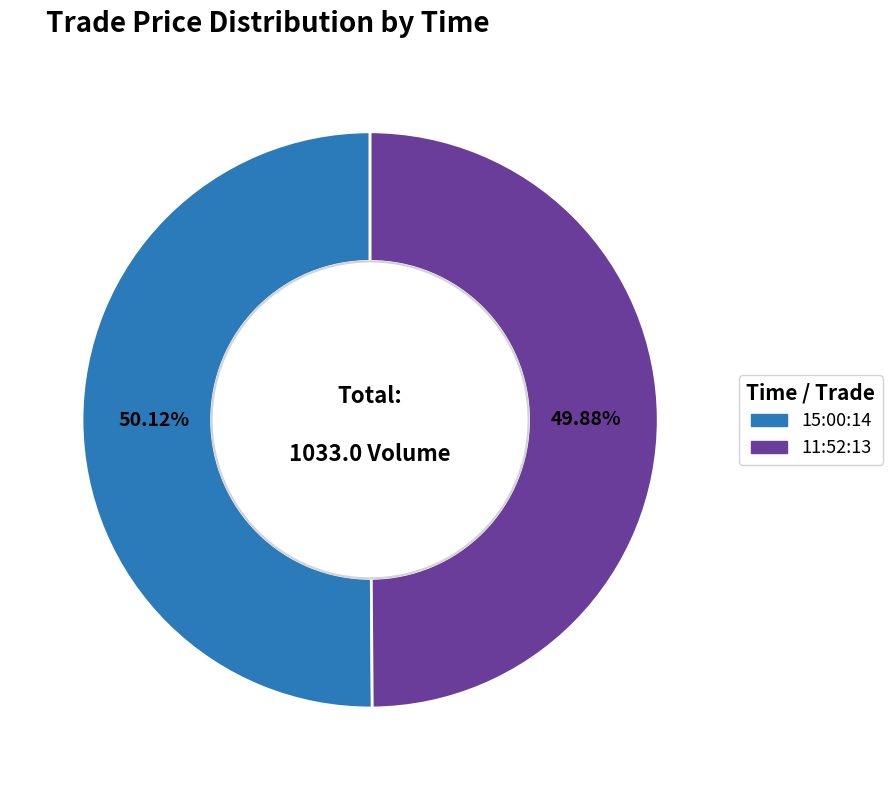

Do 15:00:14 and 11:52:13 together represent more than half of the pie?

Yes